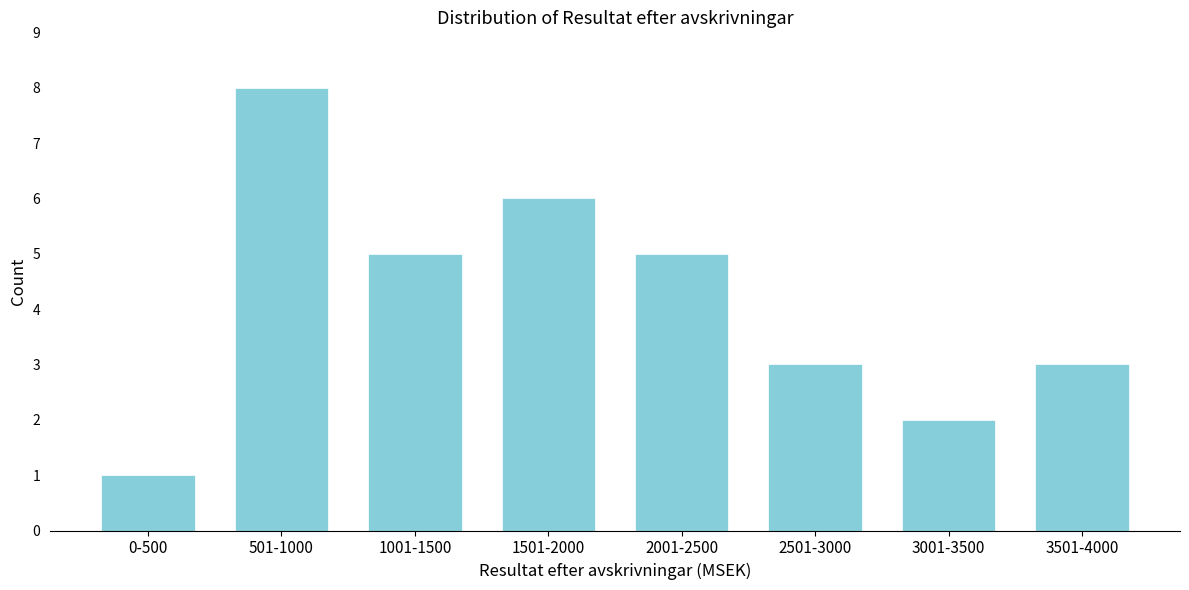

Reading left to right, what are all the values shown in this chart?

1	8	5	6	5	3	2	3